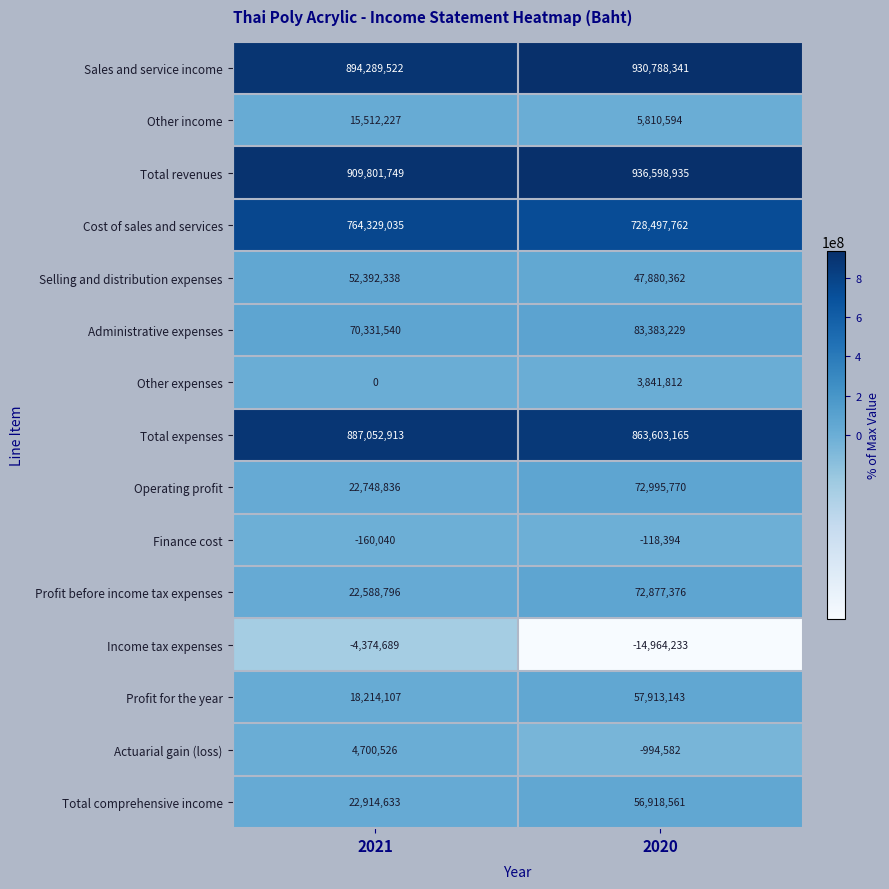

Between 2021 and 2020, which series saw the biggest shift?

Profit before income tax expenses